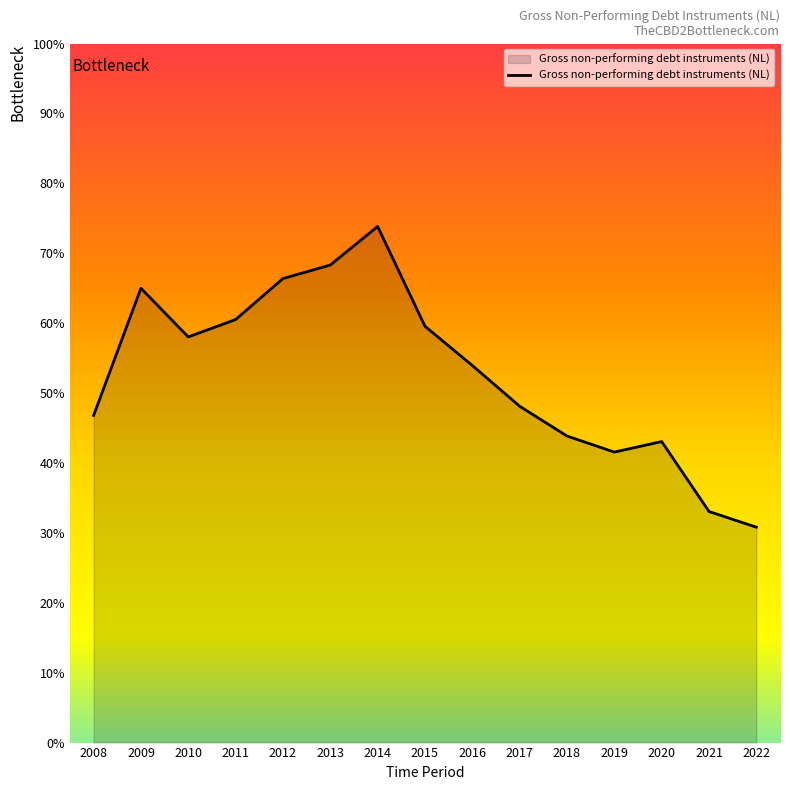

What is the greatest value displayed?

73.8